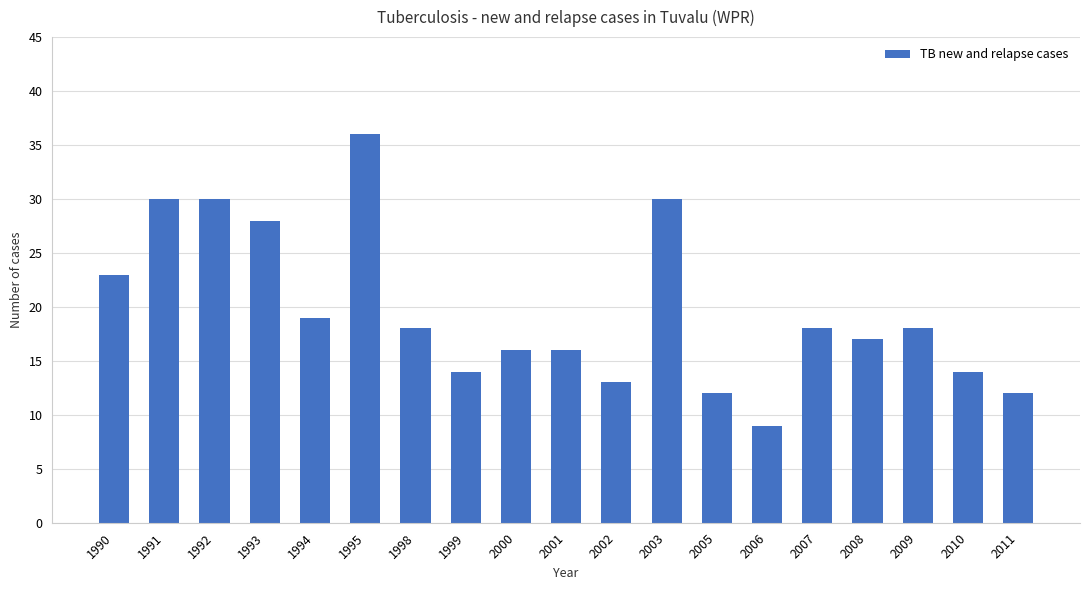

Which has a higher value, 2011 or 2000?

2000